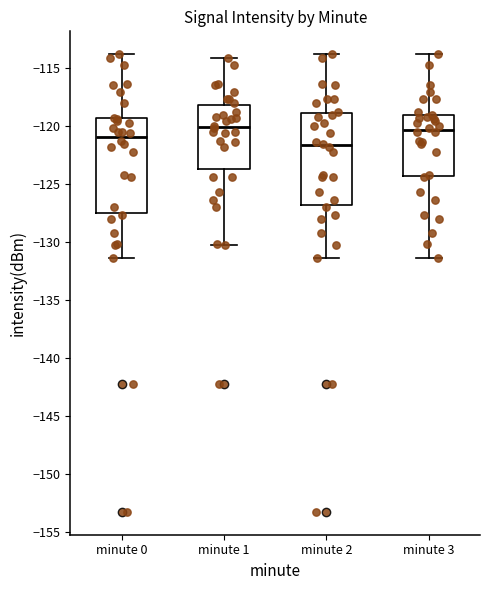

Reading left to right, read every box against the y-axis: the position of its median line, the range the box covers, and the ends of its whiskers. The values are not printed on the chart, so give them approximately, as read against the axis.

minute 0: median -121.0, box -127.5 to -119.5, whiskers -131.5 to -114.0
minute 1: median -120.0, box -123.5 to -118.0, whiskers -130.5 to -114.0
minute 2: median -121.5, box -127.0 to -119.0, whiskers -131.5 to -114.0
minute 3: median -120.5, box -124.5 to -119.0, whiskers -131.5 to -114.0